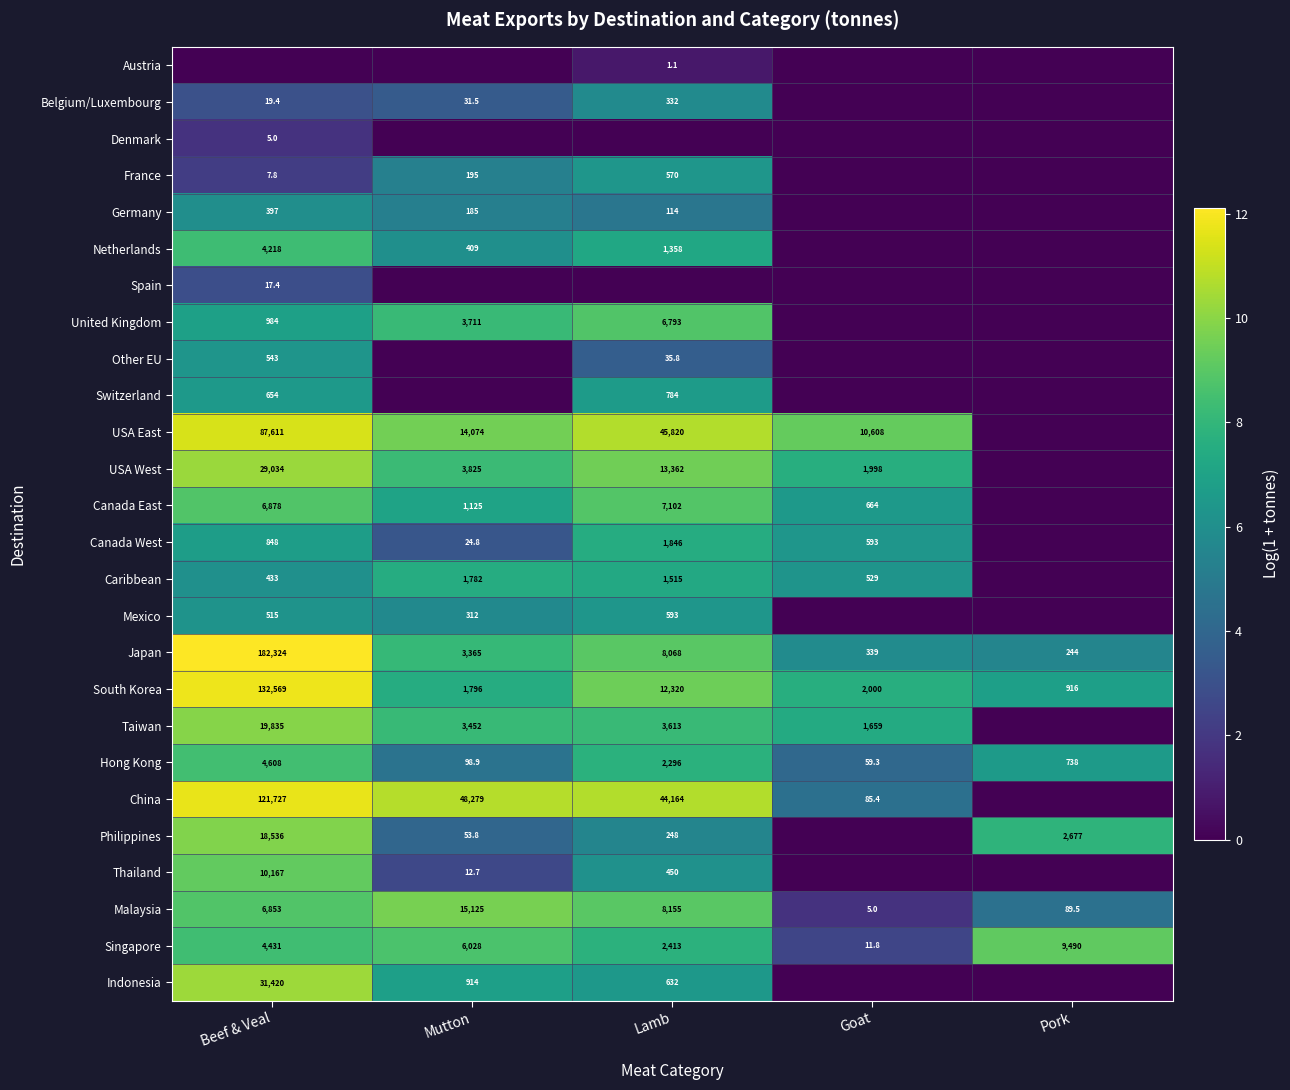

Which category has the lowest value in the Malaysia series?

Goat